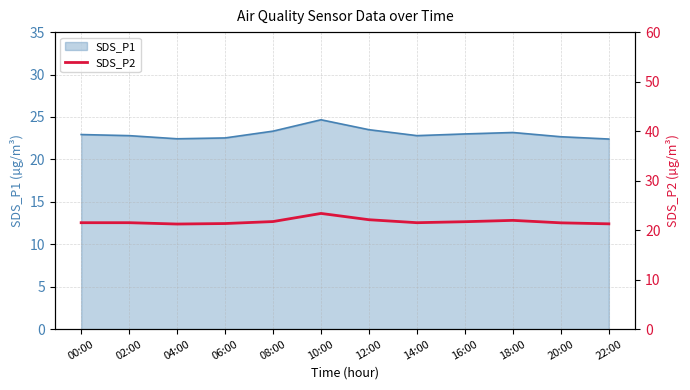

Approximately how many times larger is the value at 02:00 compared to 18:00?

1.0